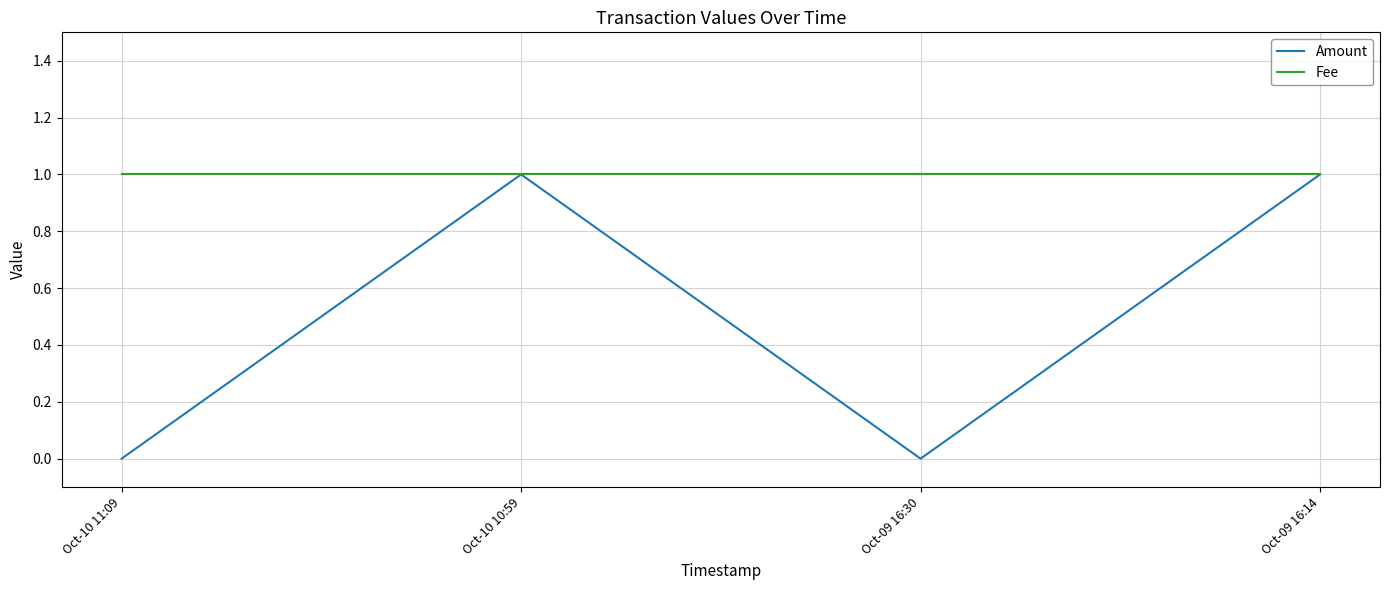

Which series changed the most between Oct-10 11:09 and Oct-10 10:59?

Amount